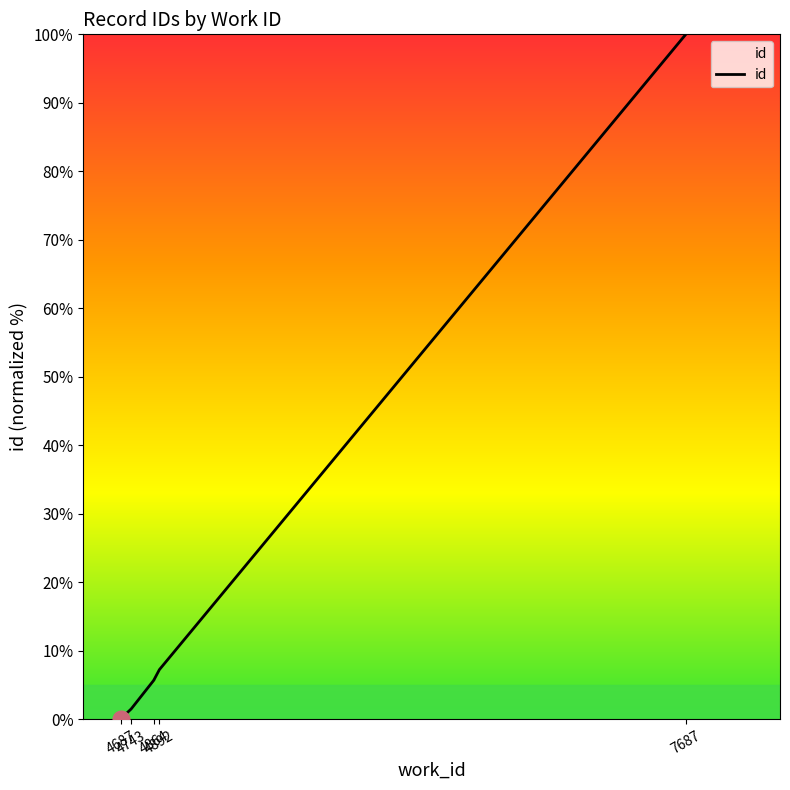

What is the label of the 7th point from the right?

4892